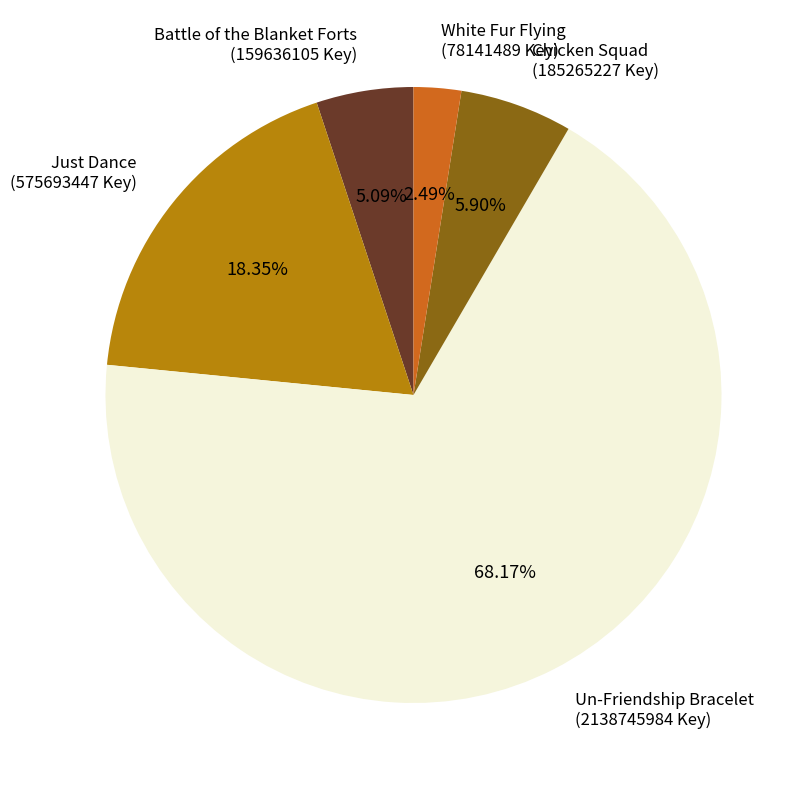

To the nearest percent, what is the combined percentage of White Fur Flying and Chicken Squad?

8%